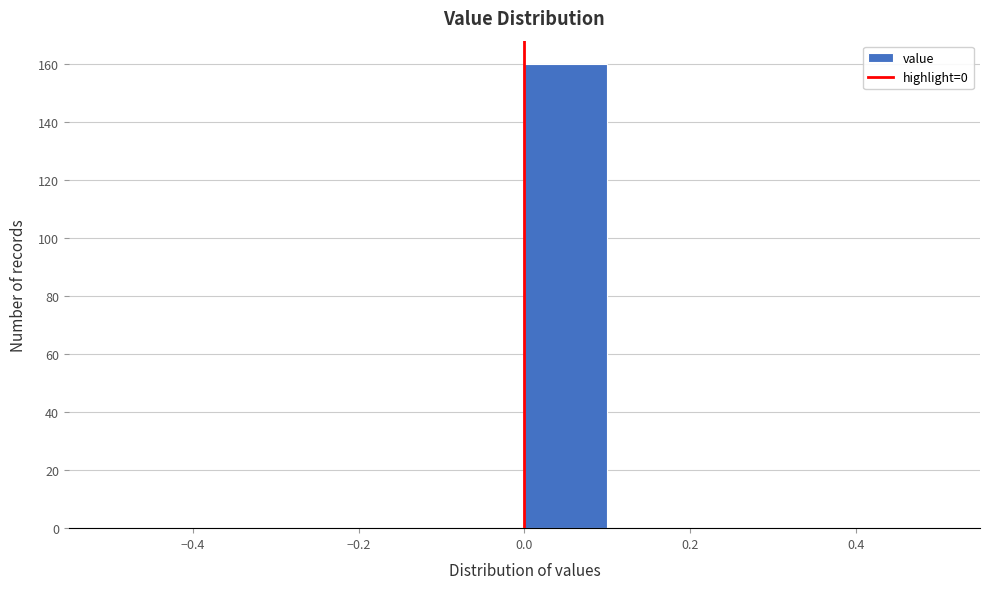

Over which range of the x-axis is the bar tallest?

0.0 to 0.1